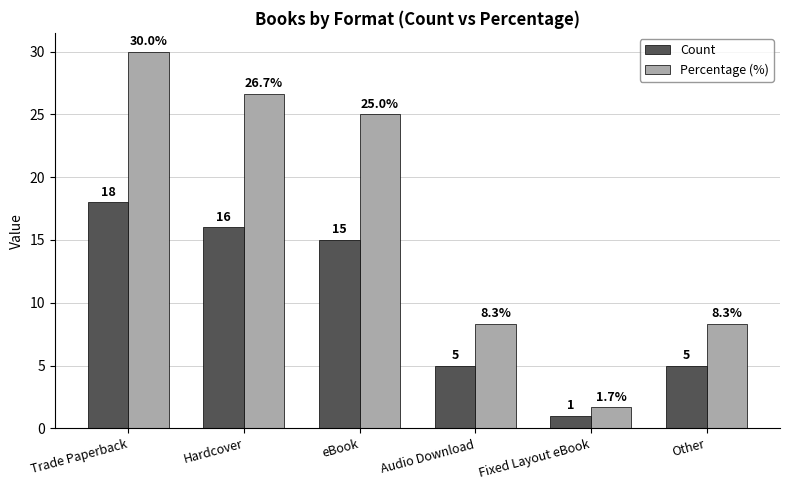

Is it true that Count equals 2.2 at Audio Download?

False